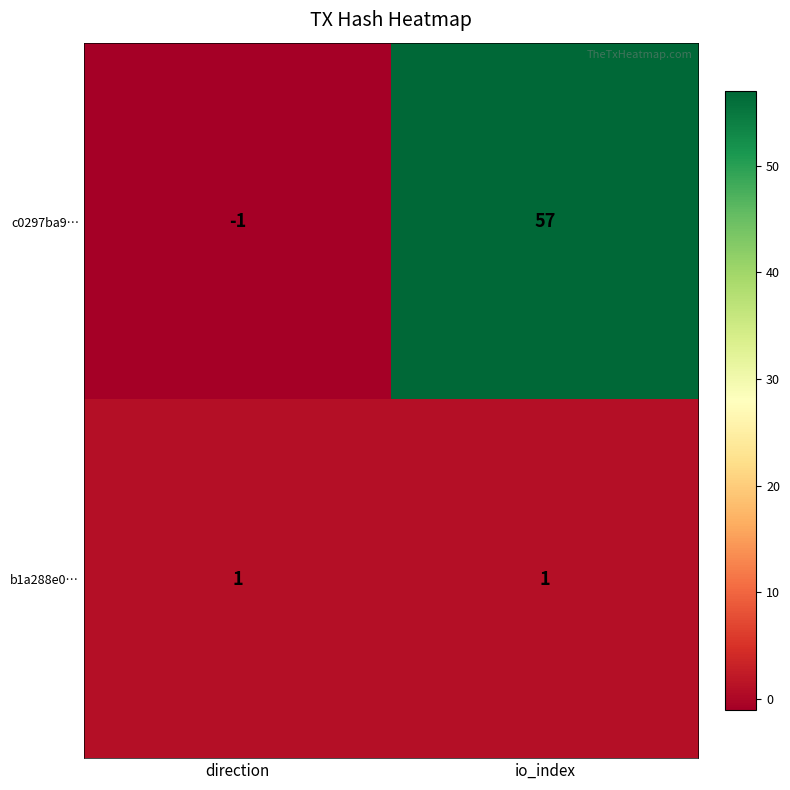

The value of b1a288e0… at direction is 1. True or false?

True